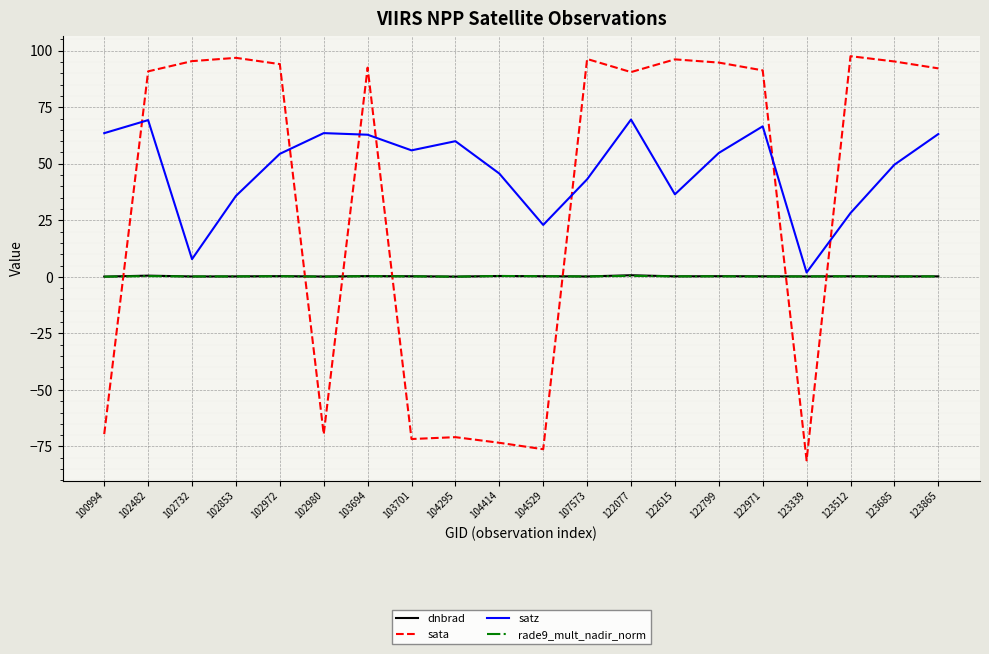

At which category does the chart reach its minimum across all series?

123339